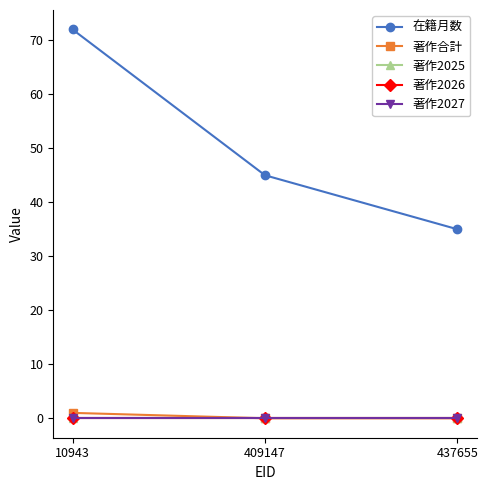

Does the chart have visible grid lines?

No